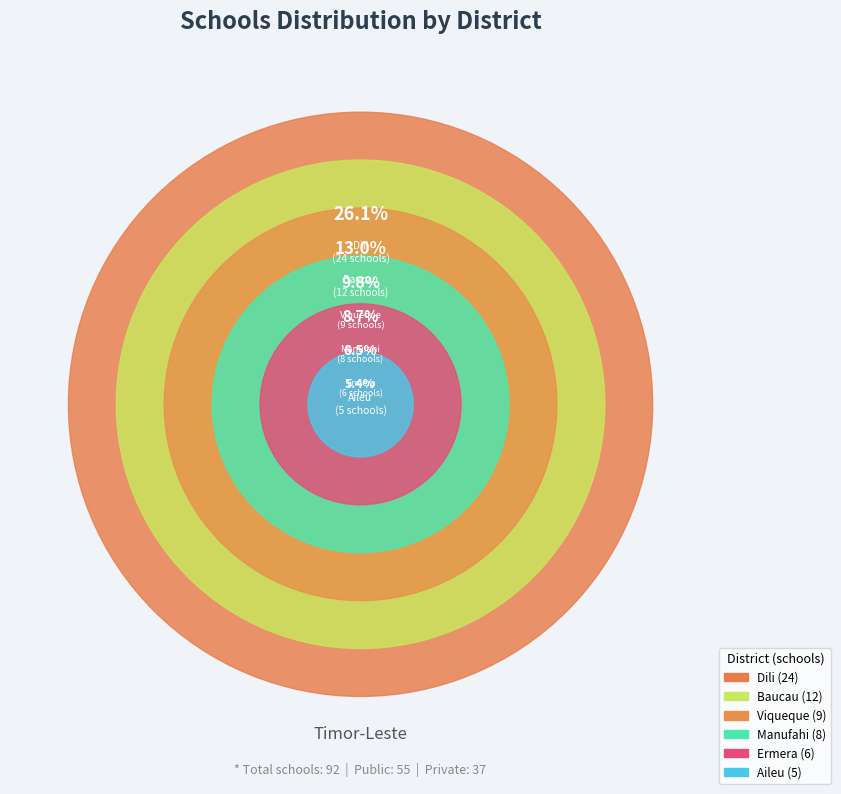

Combined, do Dili and Oecusse account for over 50%?

No